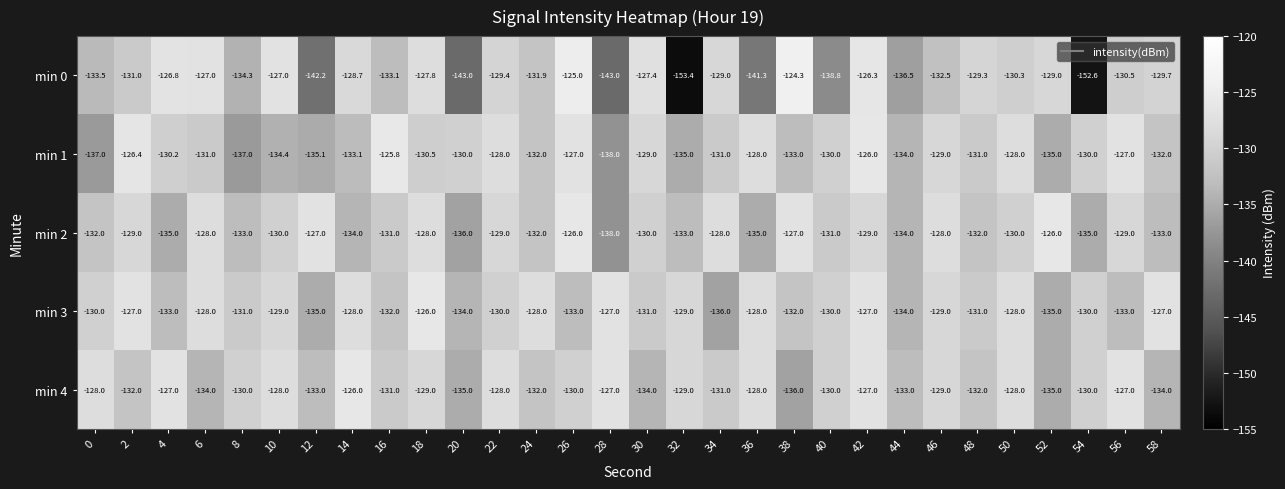

How many distinct data groups are displayed?

5